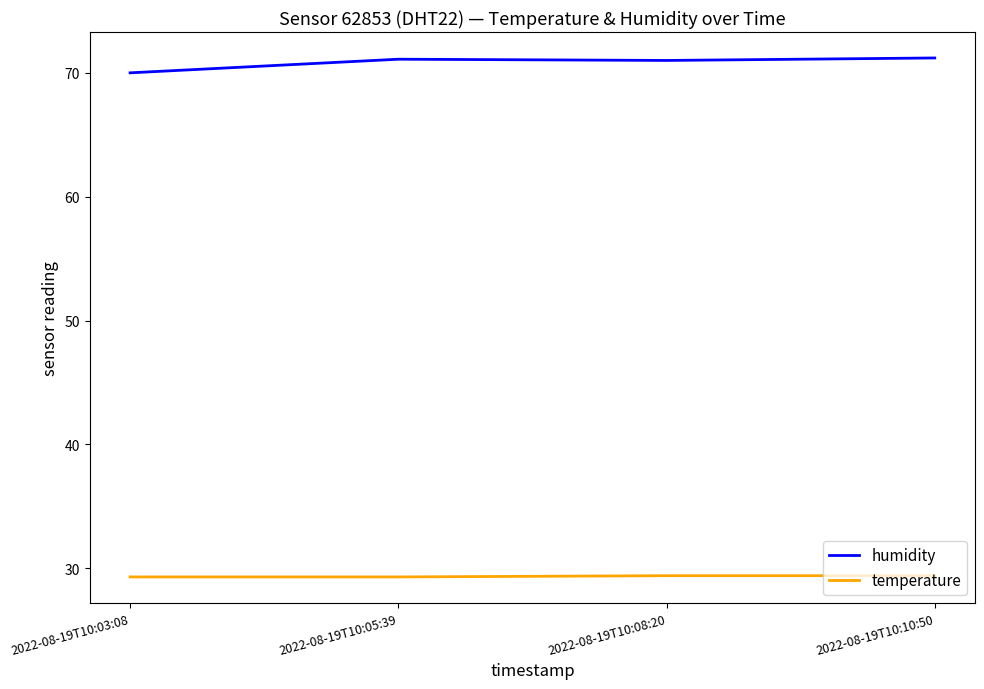

What is the maximum value for humidity?

71.2